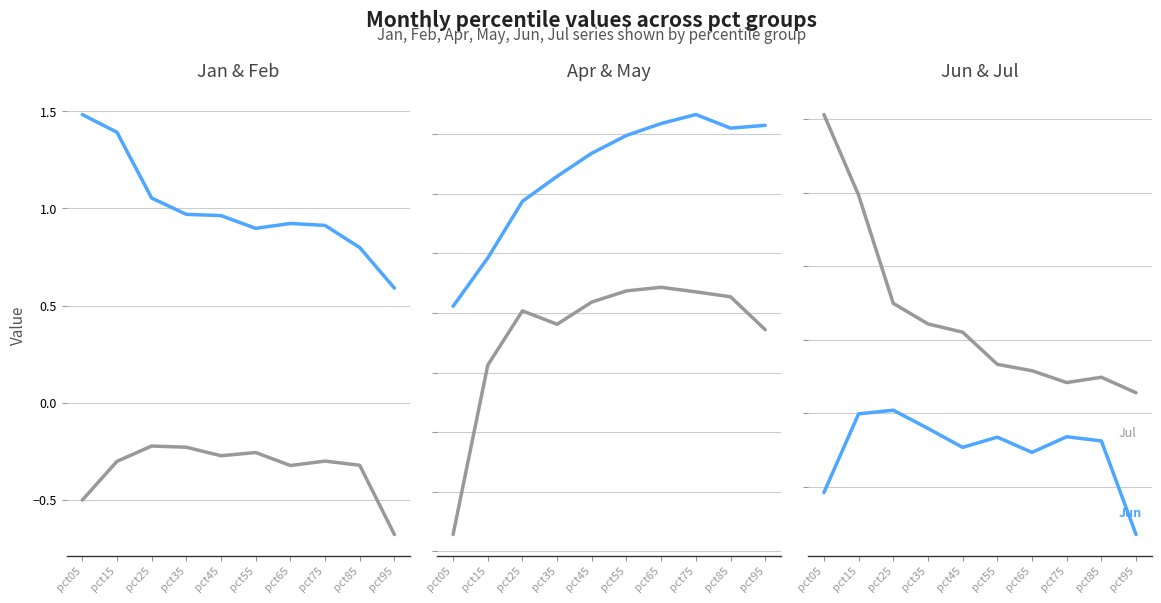

At which category is the sum across all series the highest?

pct15